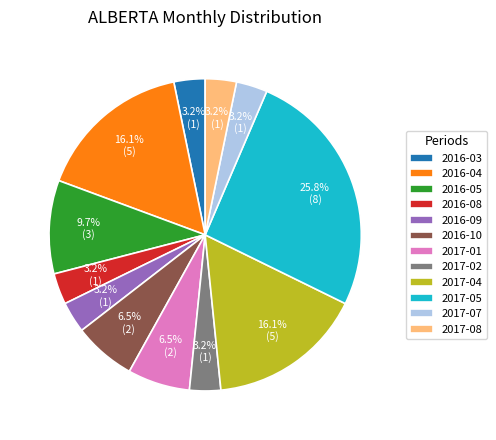

To the nearest percent, what is the average slice percentage?

8%